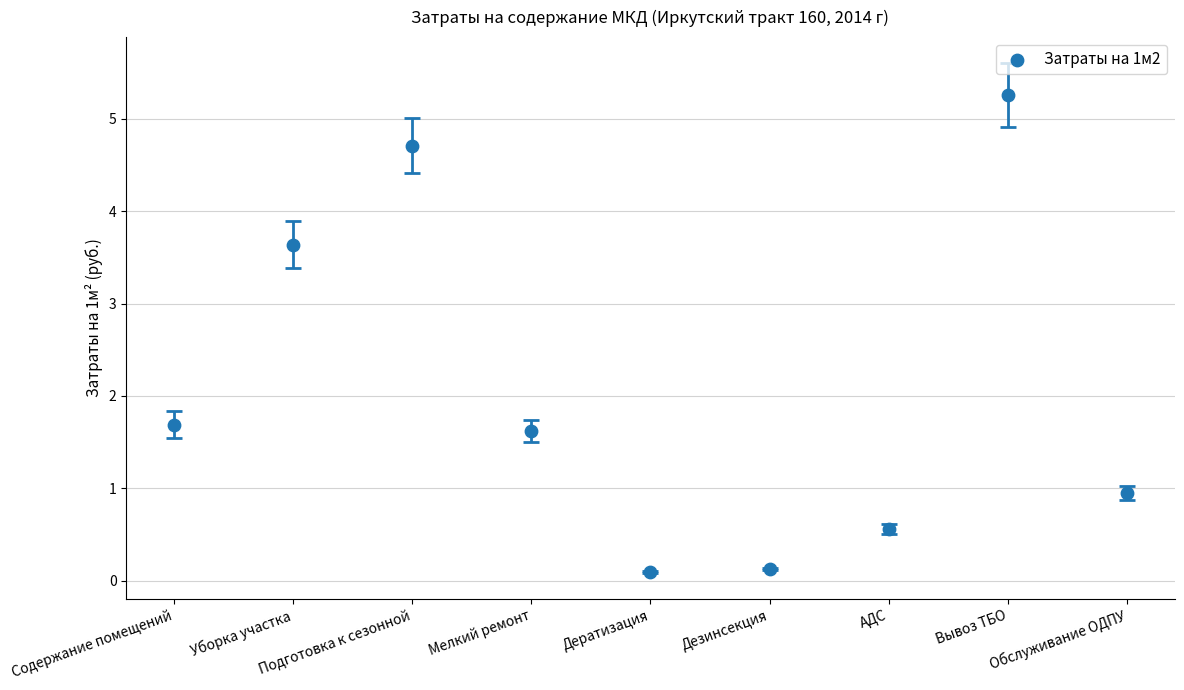

What is the range of Y values (max minus min)?

5.2